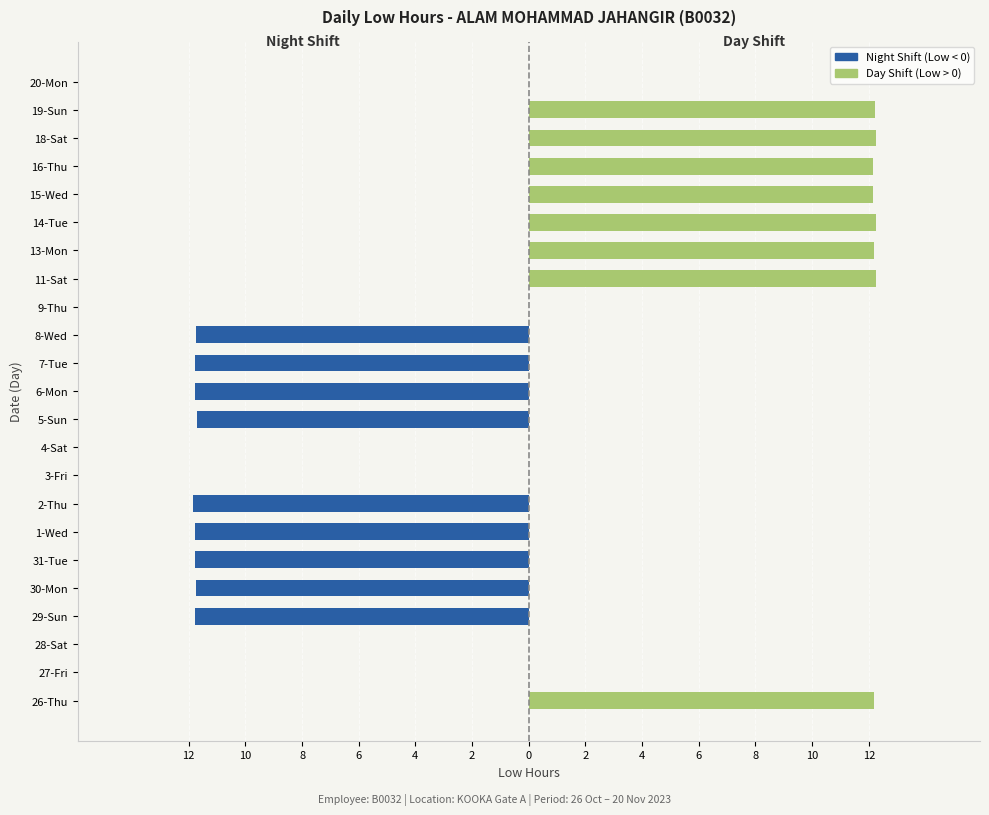

List the series in order of their overall mean, highest first.

Day Shift (Low>0), Night Shift (Low<0)